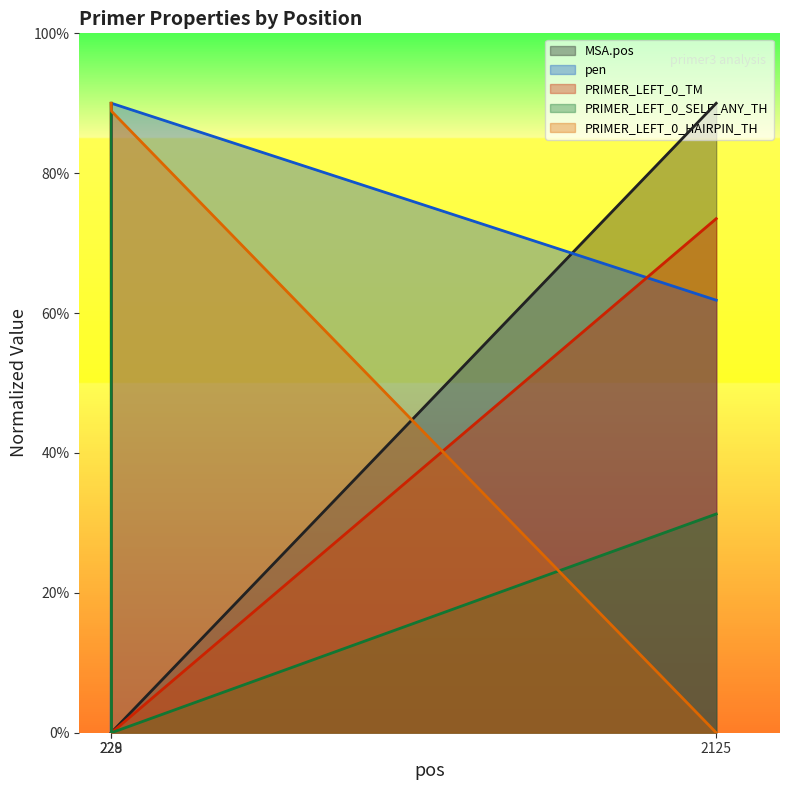

Rank the series at 229 from lowest to highest value.

PRIMER_LEFT_0_TM, PRIMER_LEFT_0_SELF_ANY_TH, MSA.pos, PRIMER_LEFT_0_HAIRPIN_TH, pen